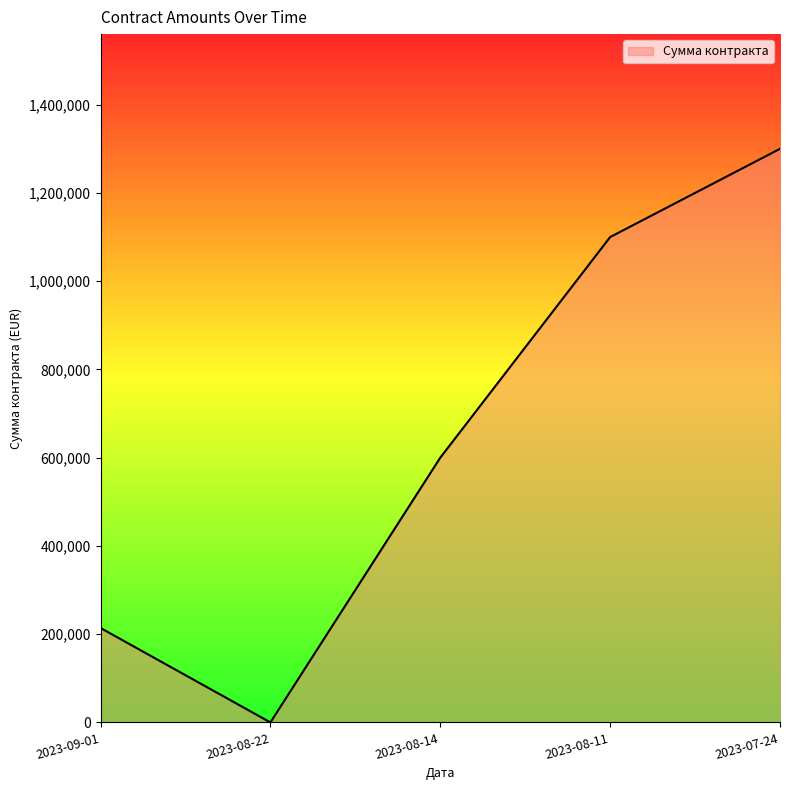

How many values are between 214000 and 1100000?

3